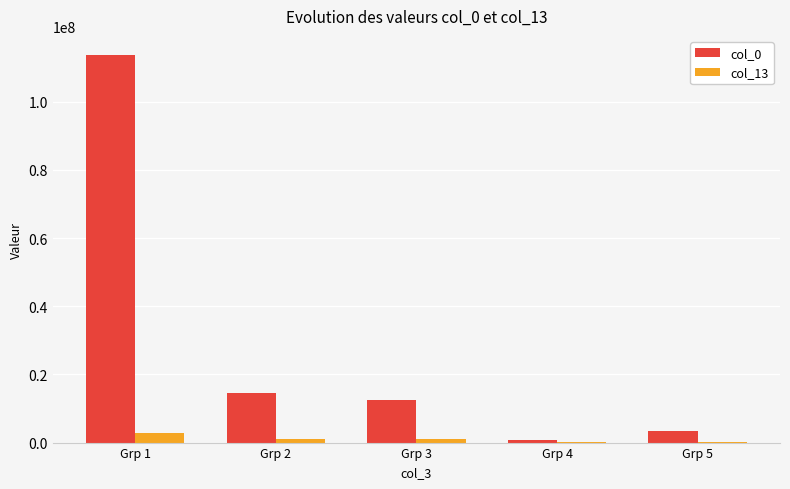

What is the sum of the col_0 values at Grp 1 and Grp 4?

114443671